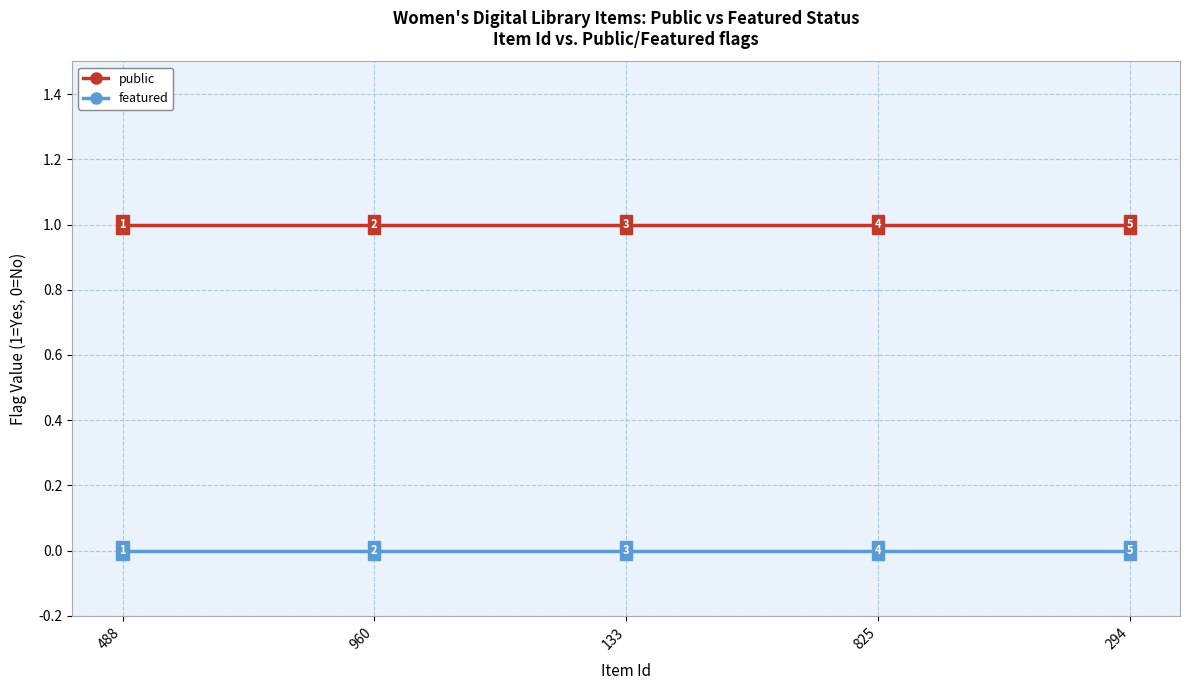

Rank the series at 294 from highest to lowest value.

public, featured